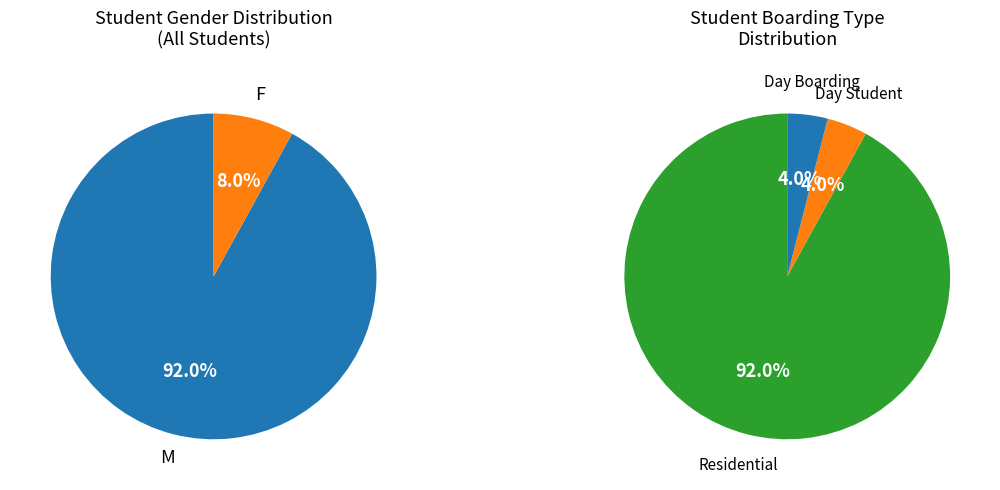

Do F and M together represent more than half of the pie?

Yes